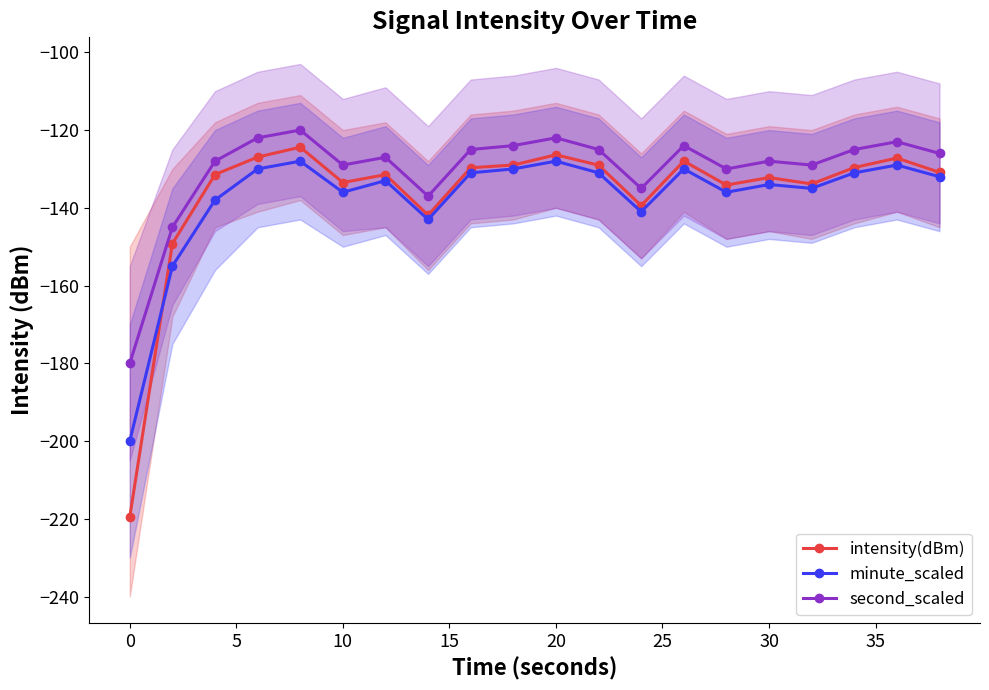

Is this an area chart (filled region under the line)?

No